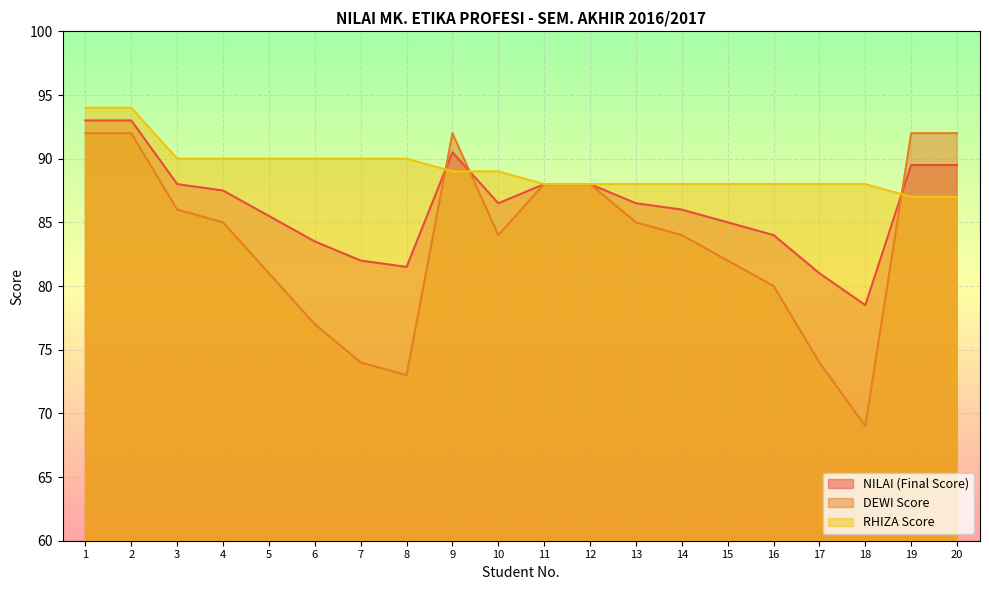

What is the value of the RHIZA Score point at the 13th from the left?

88.0